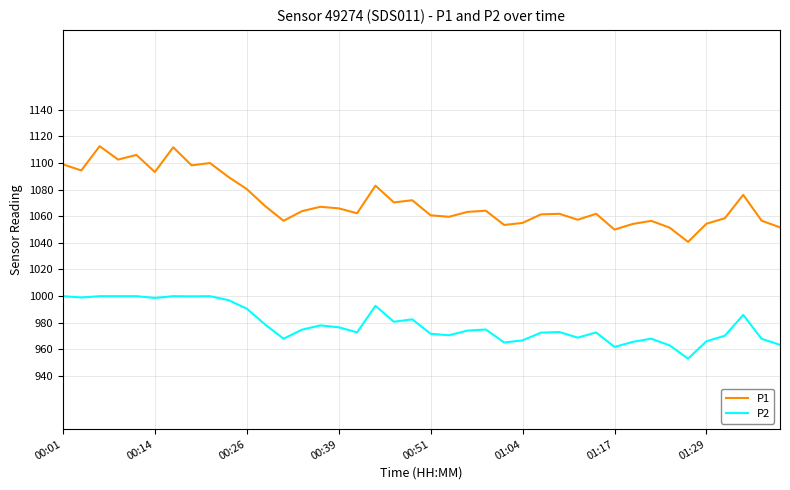

What is the smallest value displayed?

953.0